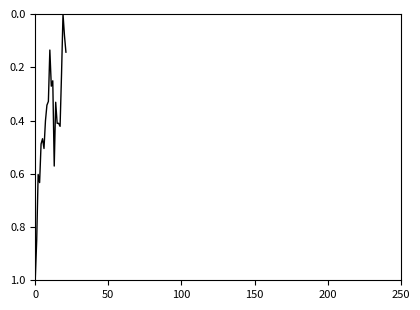

How many lines are shown in the chart?

1